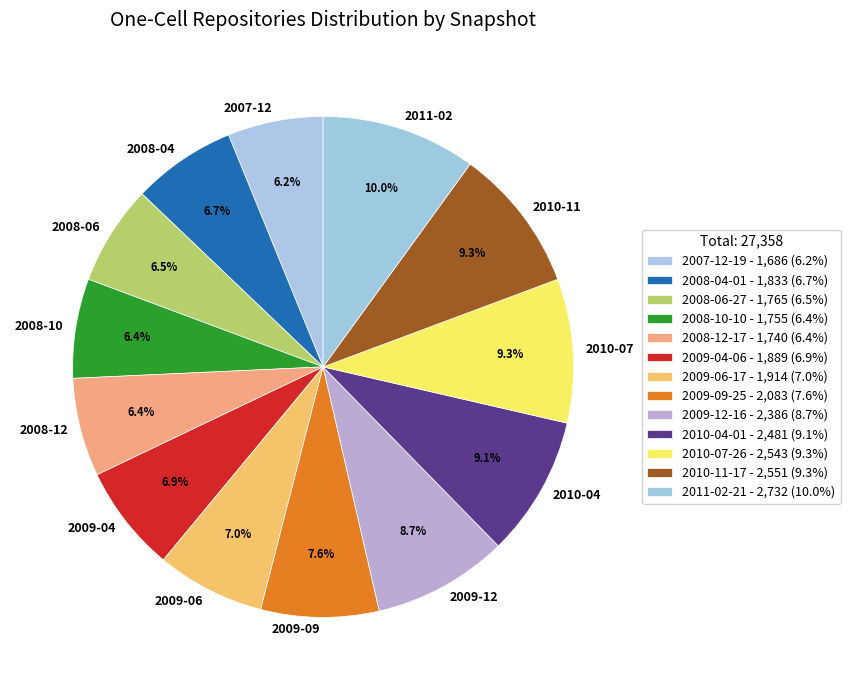

Does 2011-02-21 represent more than half of the total?

No